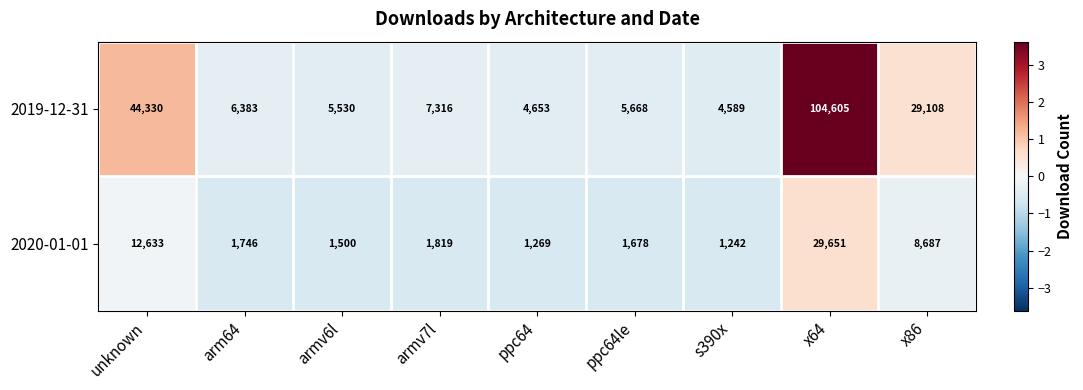

Read the 2019-12-31 value at armv7l.

7316